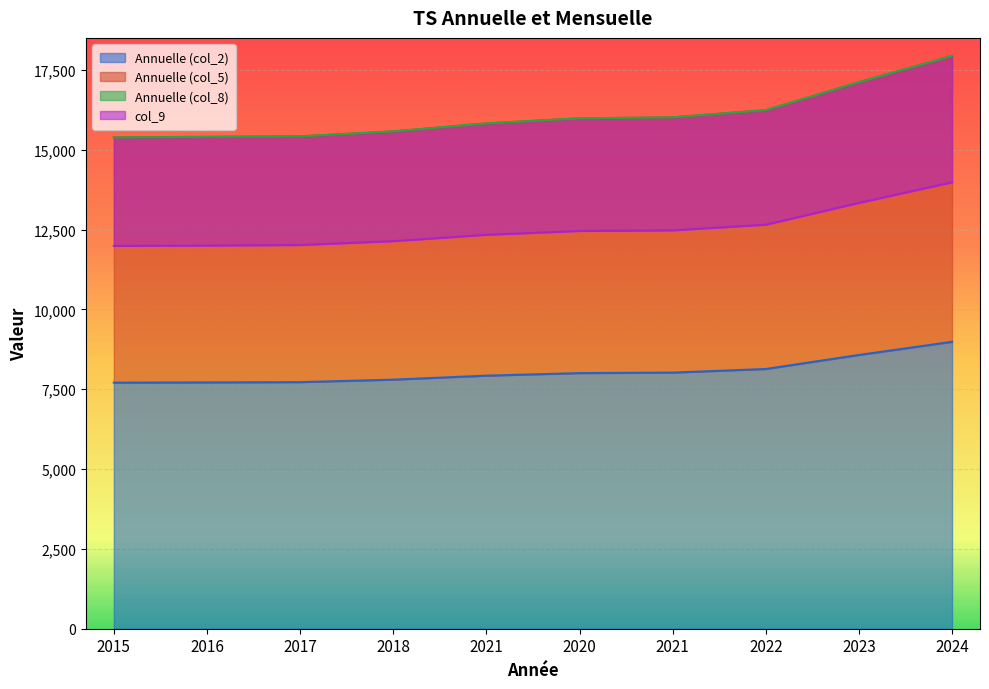

Which has a higher value, 2021 or 2016?

2021